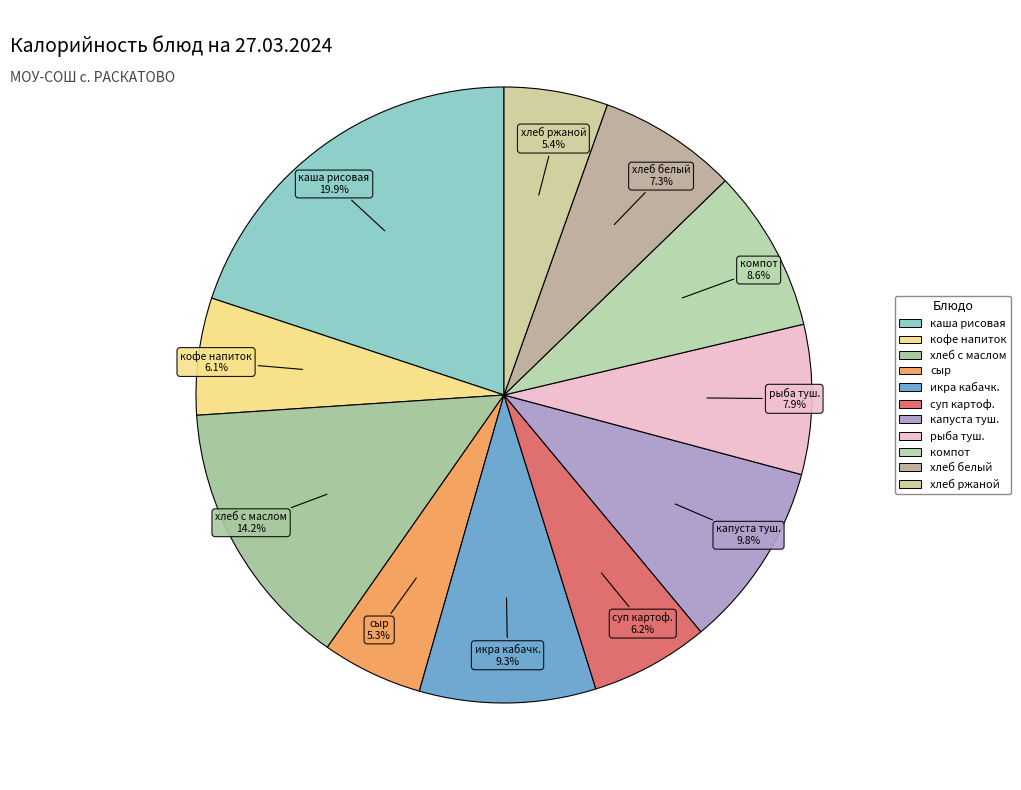

What is the ratio of the value at икра кабачк. to the value at суп картоф.?

1.5